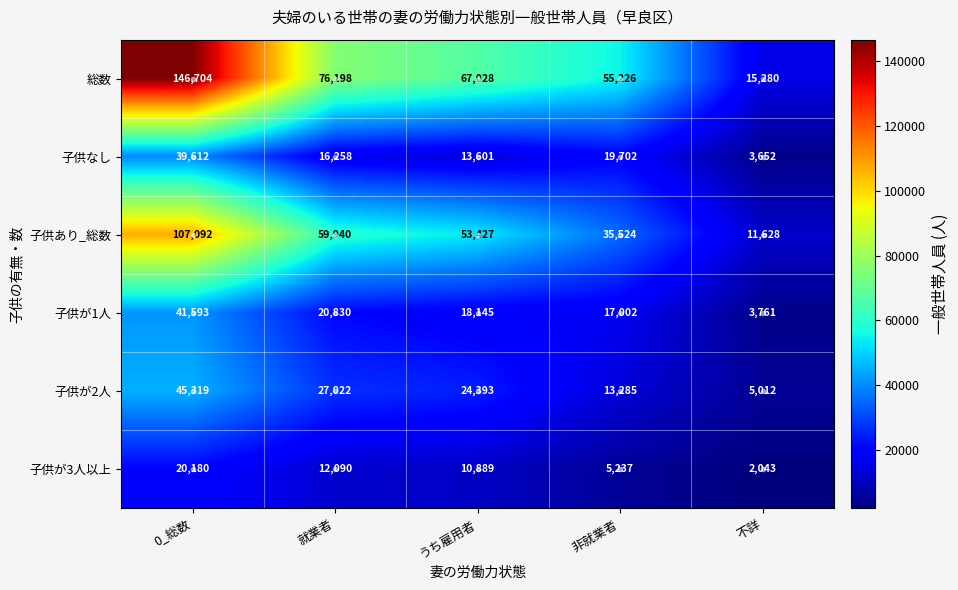

Which series has the largest total across all categories?

総数